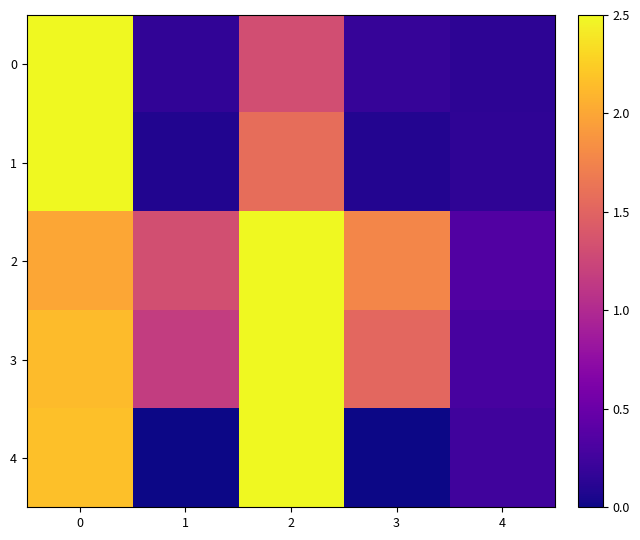

Rank the series by their maximum value, from lowest to highest.

0, 1, 2, 3, 4